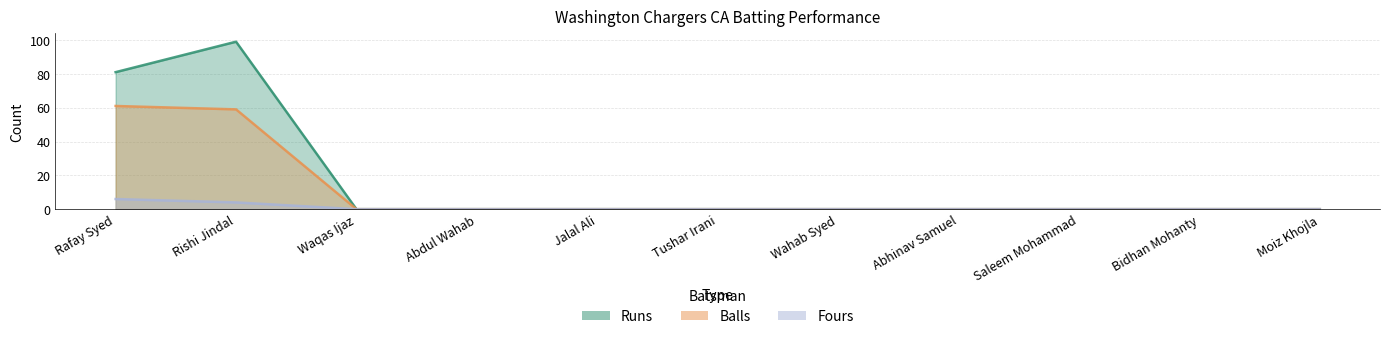

What is the average value of the Runs series?

16